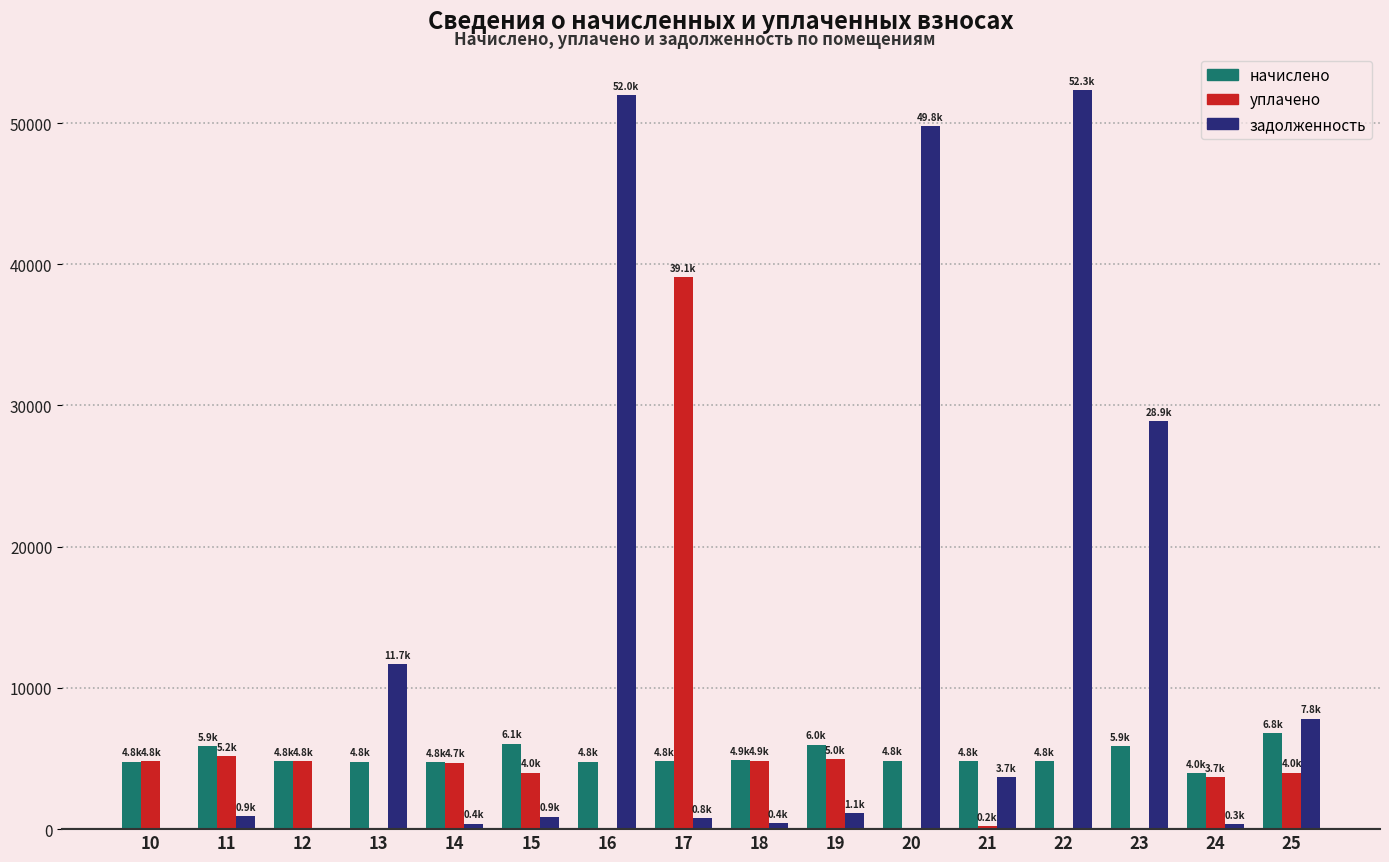

What value does the начислено series have at 10?

4781.5